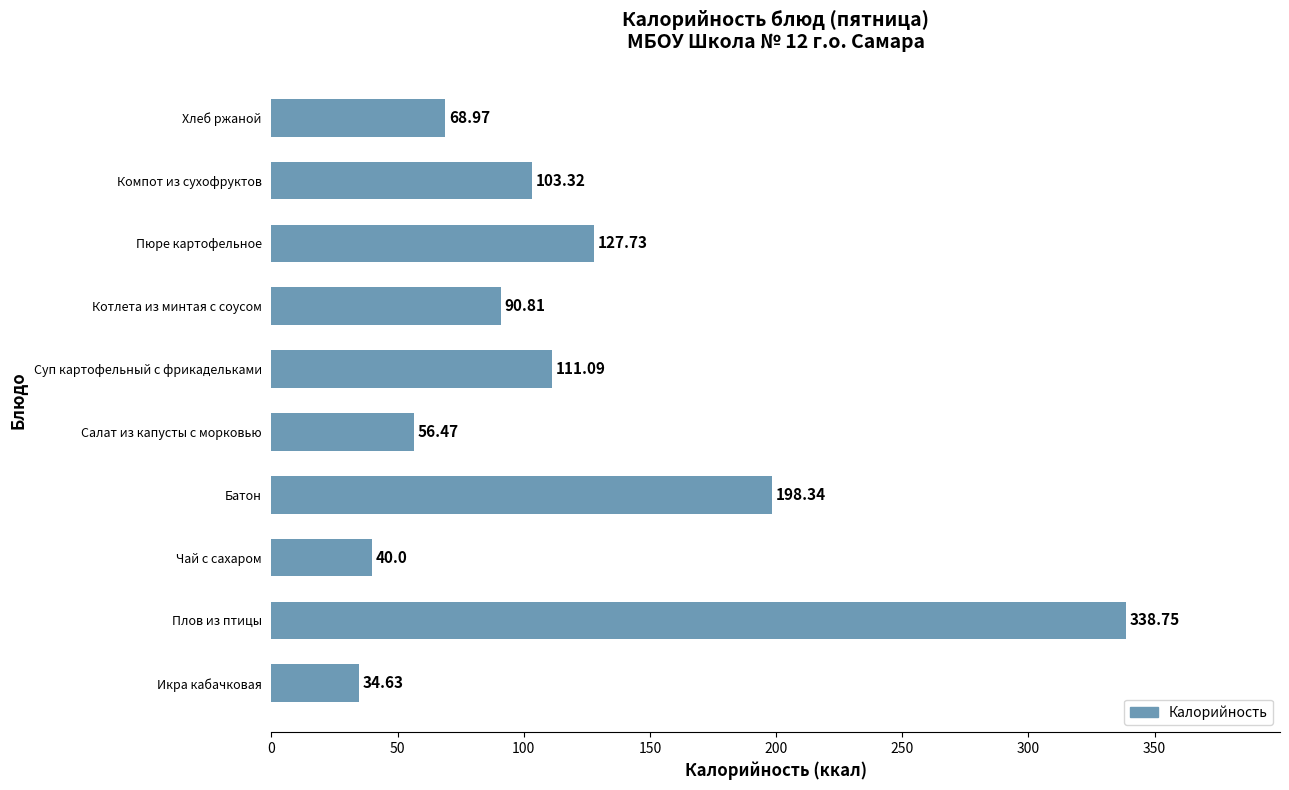

Approximately how many times larger is the value at Плов из птицы compared to Хлеб ржаной?

4.9